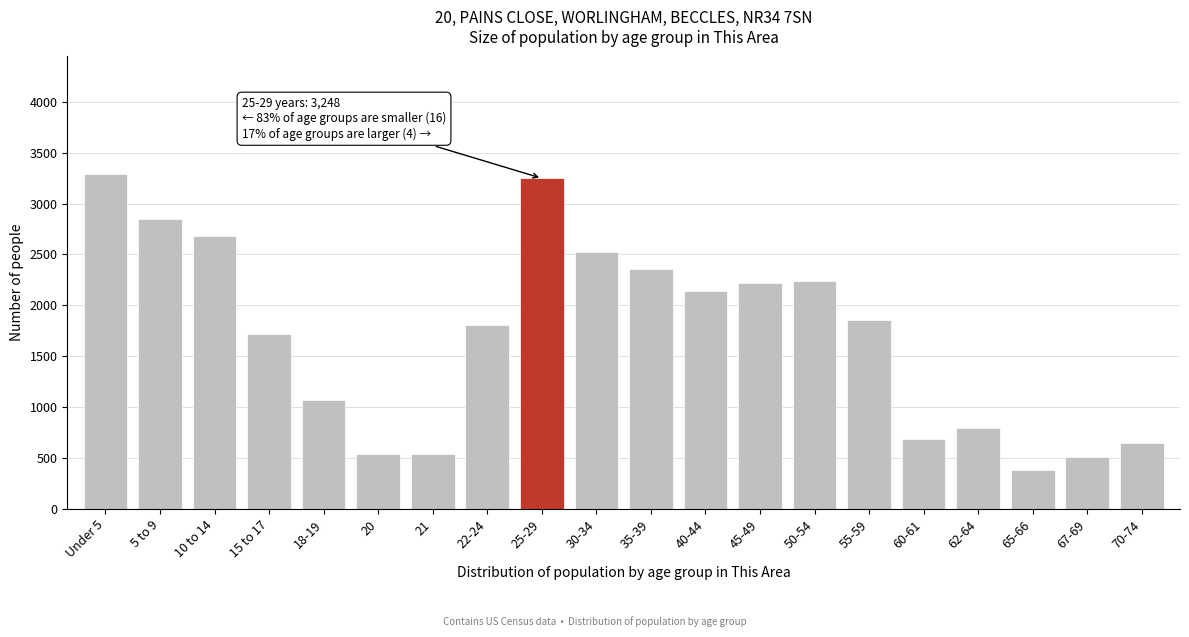

Which label corresponds to the smallest value in the chart?

65-66